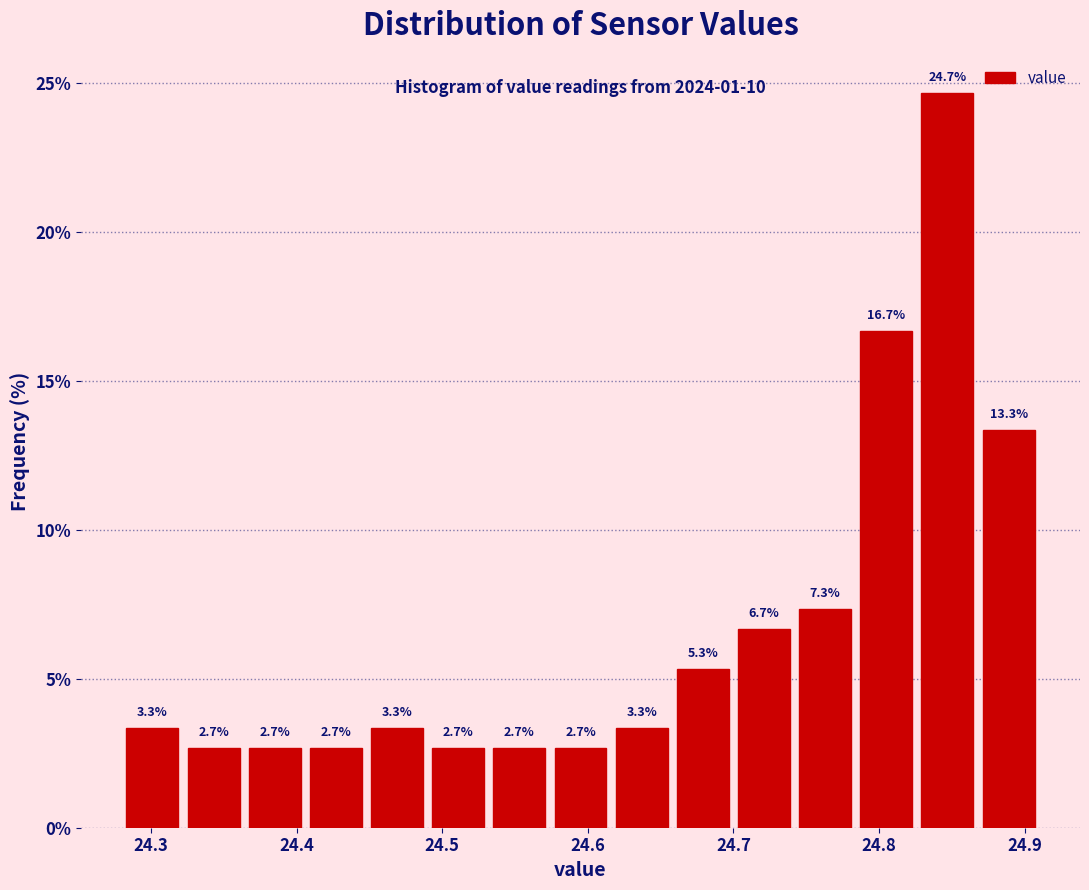

Which range on the x-axis has the tallest bar?

24.826 to 24.868